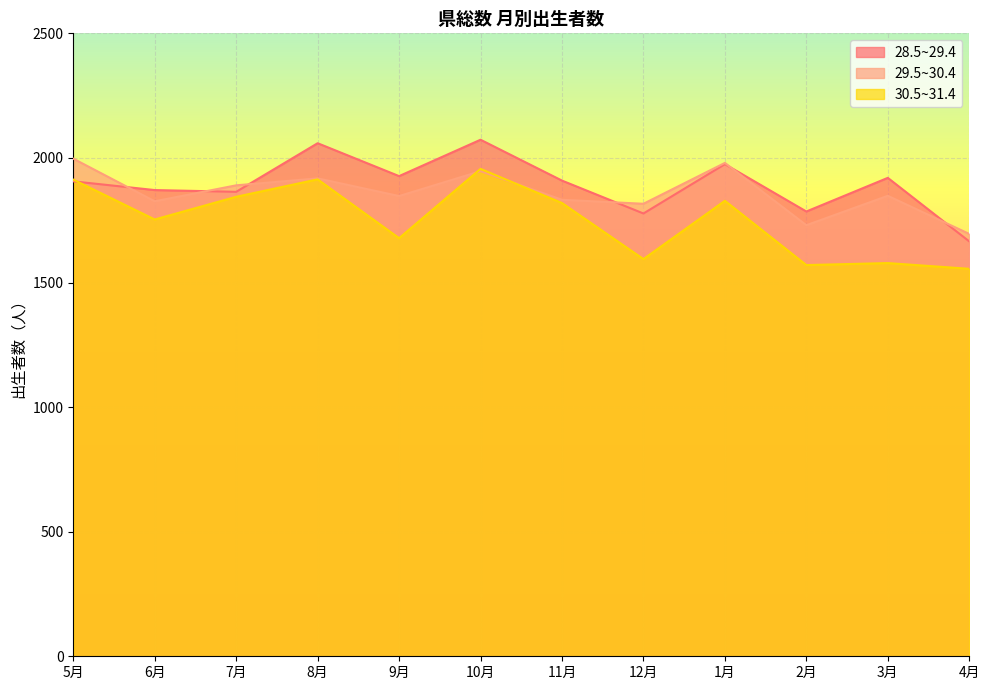

What is the difference between the maximum and second lowest values in the 30.5~31.4 series?

386